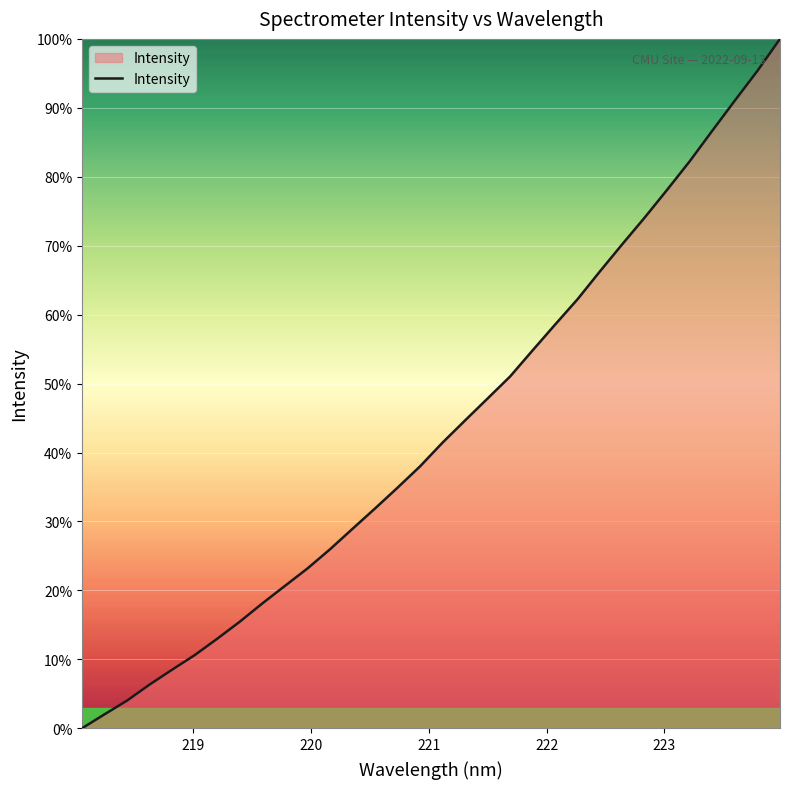

What is the maximum value shown in the chart?

100.0